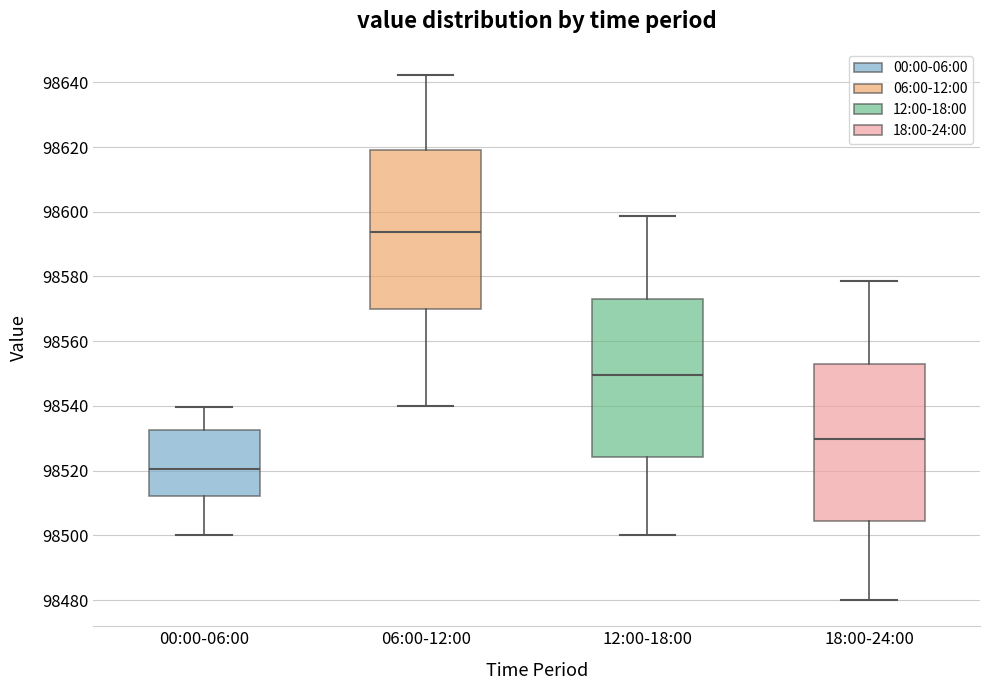

Reading left to right, transcribe this box plot: for each box, give where its median line is, the range the box spans, and where its two whiskers end, as read against the y-axis. The values are not printed on the chart, so give them approximately, as read against the axis.

00:00-06:00: median 98520, box 98512 to 98532, whiskers 98500 to 98540
06:00-12:00: median 98594, box 98570 to 98620, whiskers 98540 to 98642
12:00-18:00: median 98550, box 98524 to 98572, whiskers 98500 to 98598
18:00-24:00: median 98530, box 98504 to 98552, whiskers 98480 to 98578